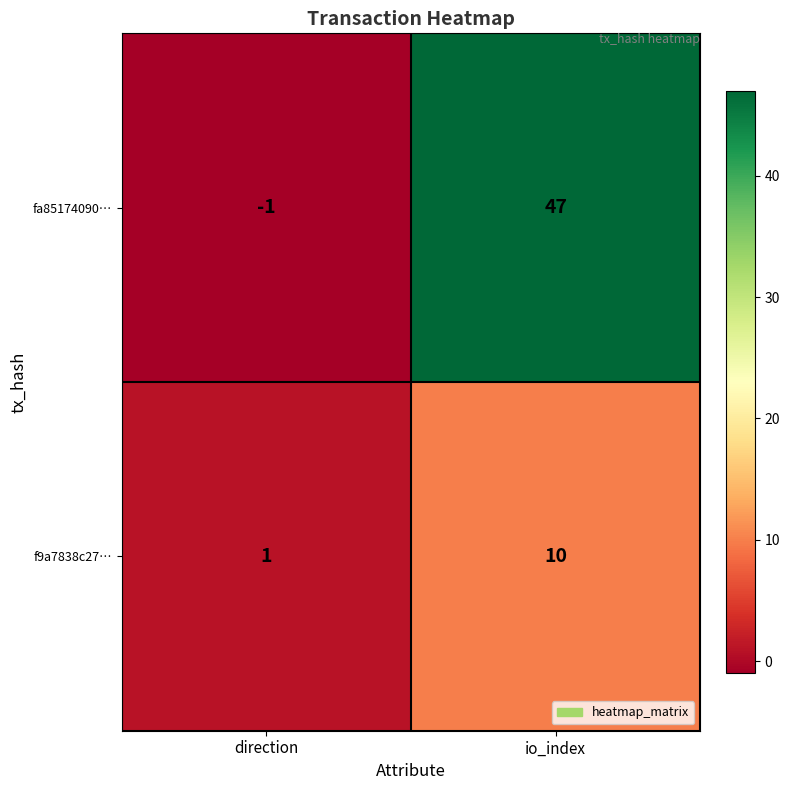

Which series has the widest spread of values?

fa85174090…